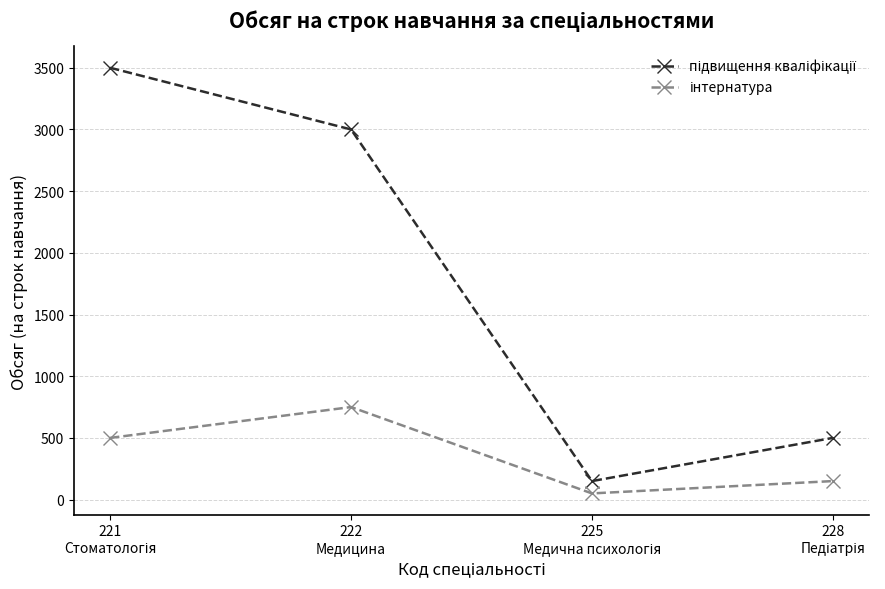

Does the chart have visible grid lines?

Yes